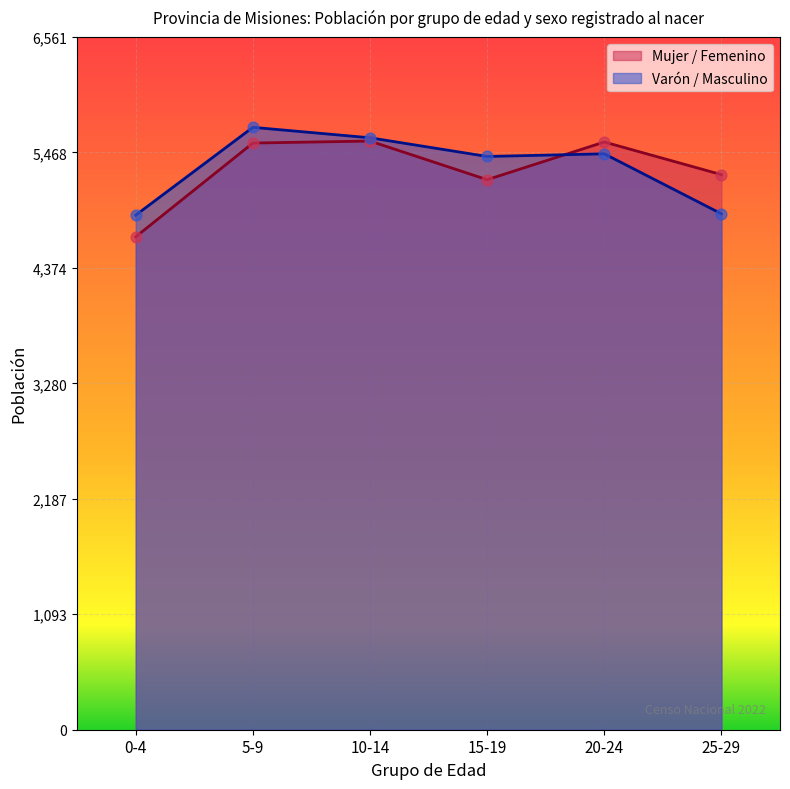

Is the value of Mujer / Femenino at 5-9 greater than the value of Varón / Masculino at 5-9?

No